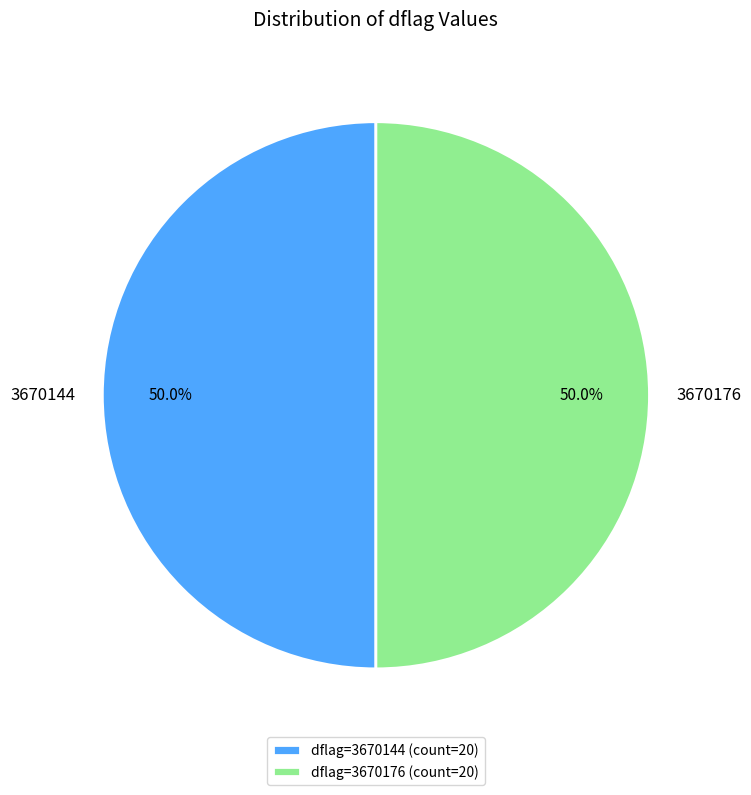

How much of the chart is everything except 3670144?

50.0%